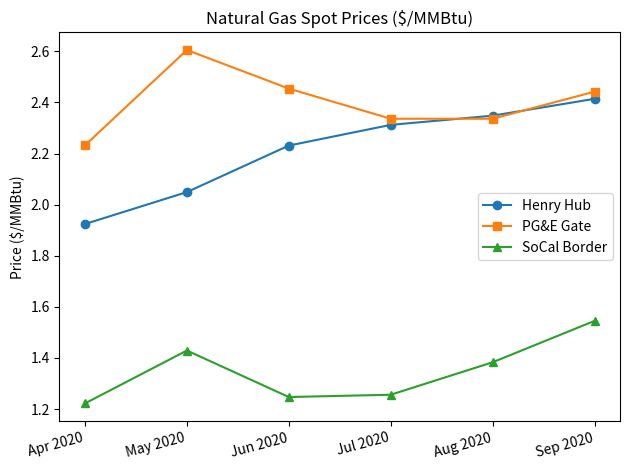

Count the number of categories in the chart.

6